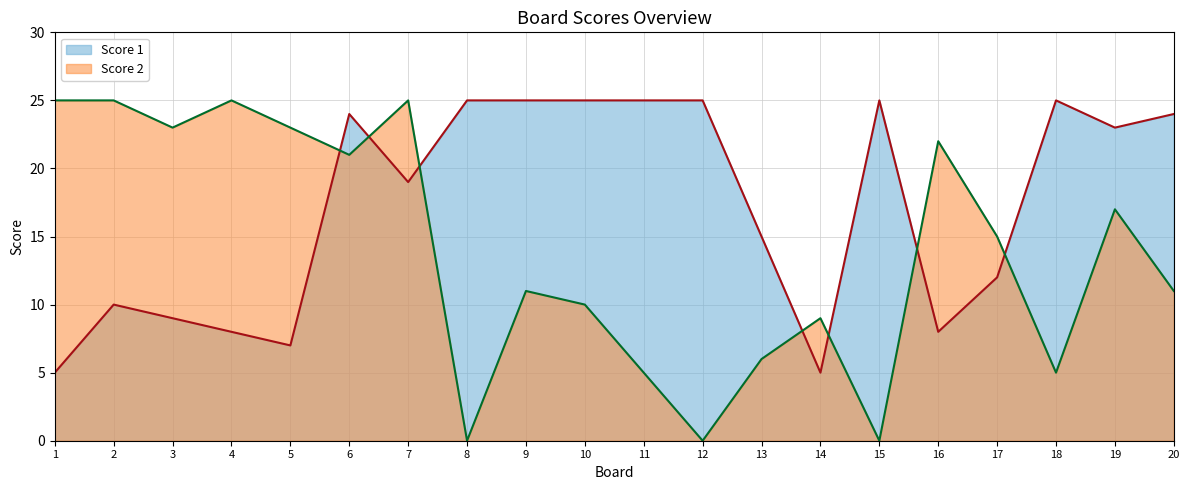

How many times do Score 2 and Score 1 cross each other?

7